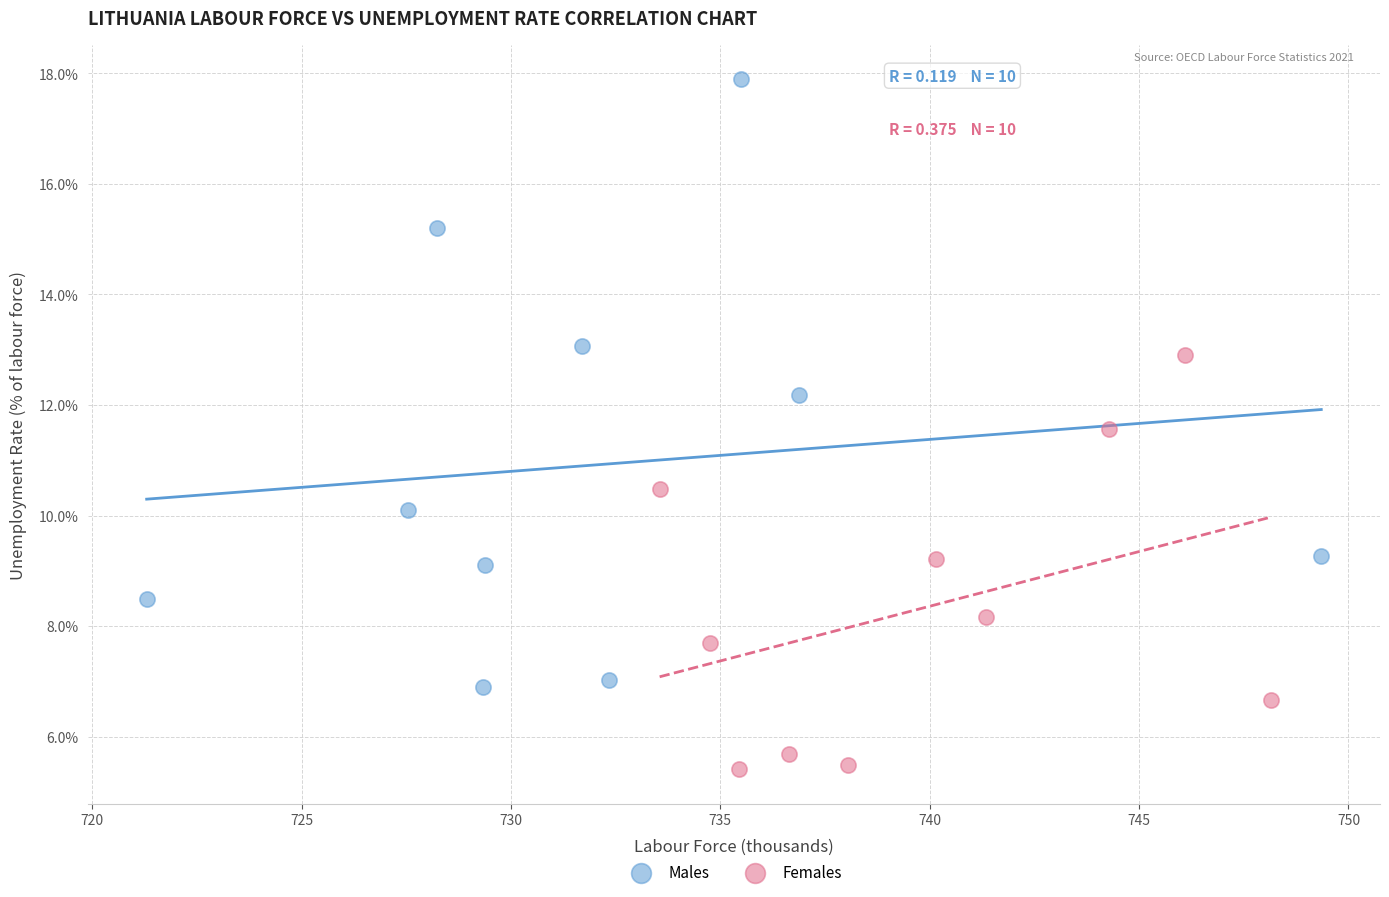

What are all the series names shown in the legend?

Males, Females